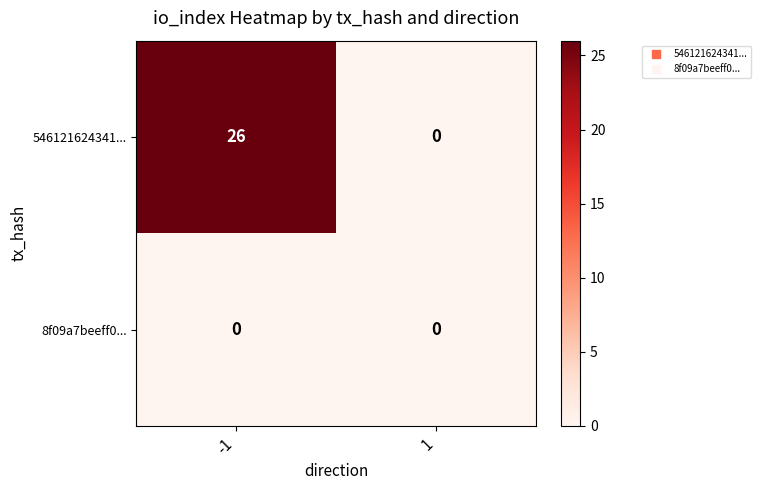

List the series in order of their overall mean, highest first.

546121624341..., 8f09a7beeff0...